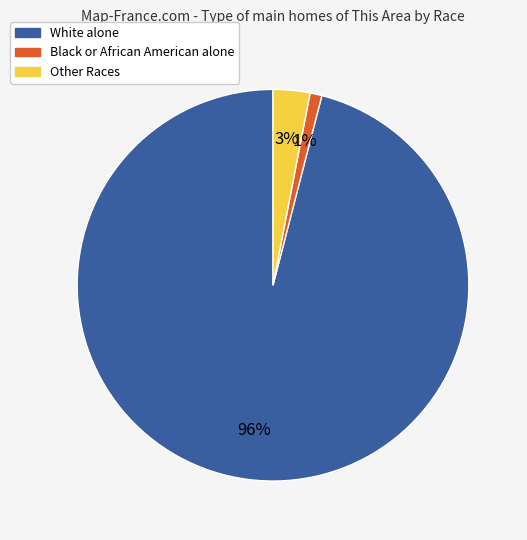

To the nearest percent, what is the average slice percentage?

33%